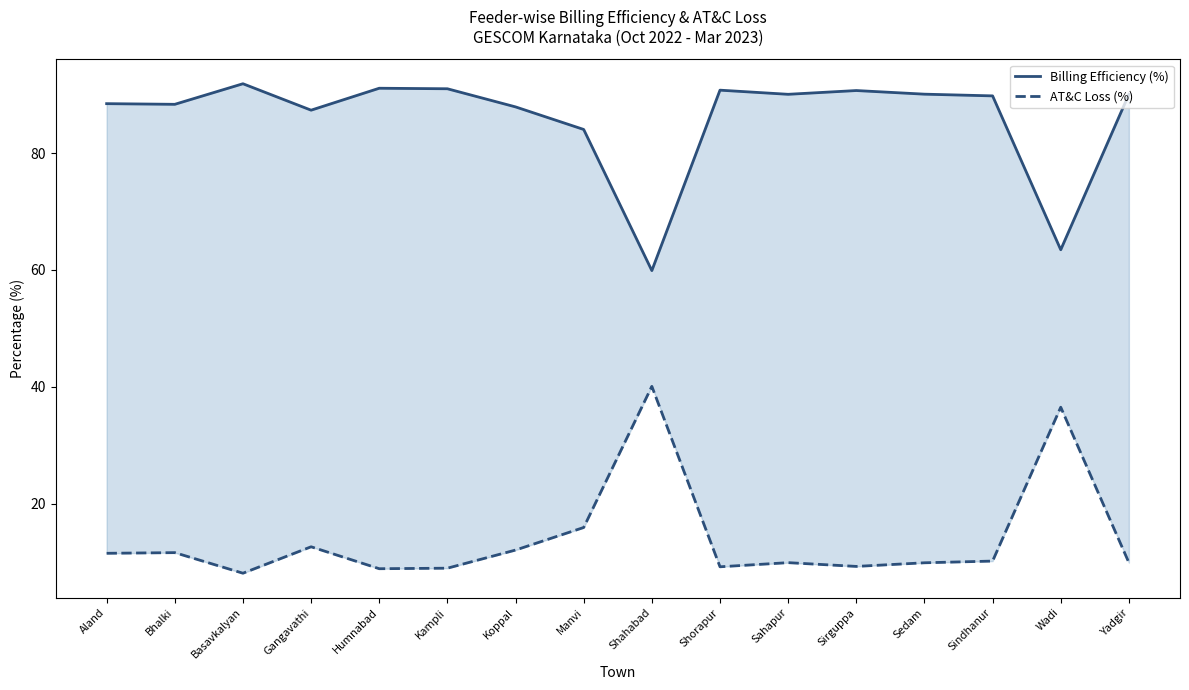

Which series has the largest total across all categories?

Billing Efficiency (%)